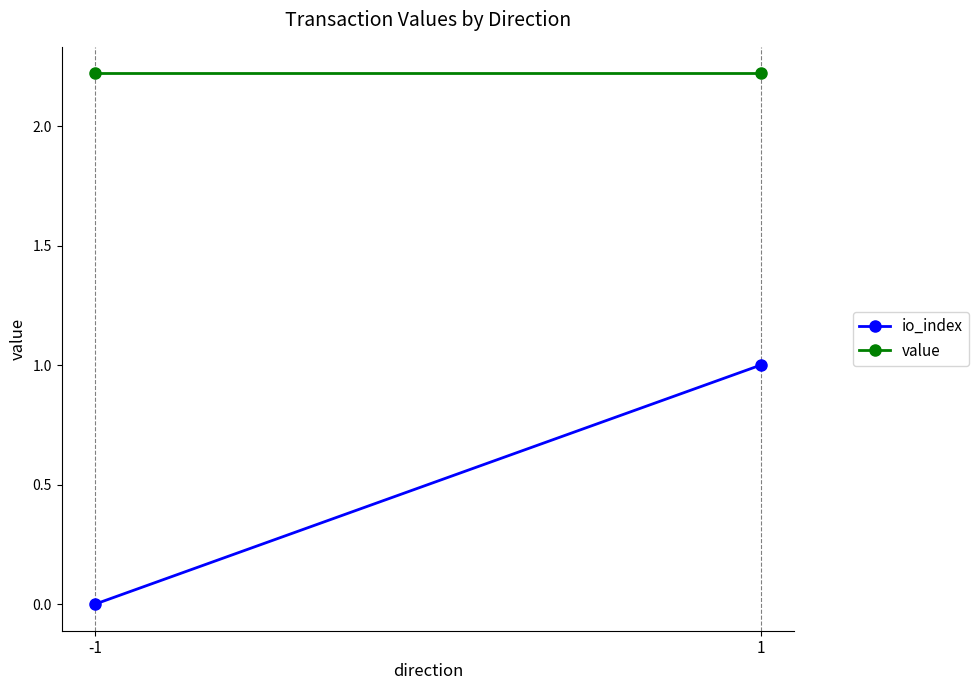

What is the value of the value point at the 1st from the left?

2.2